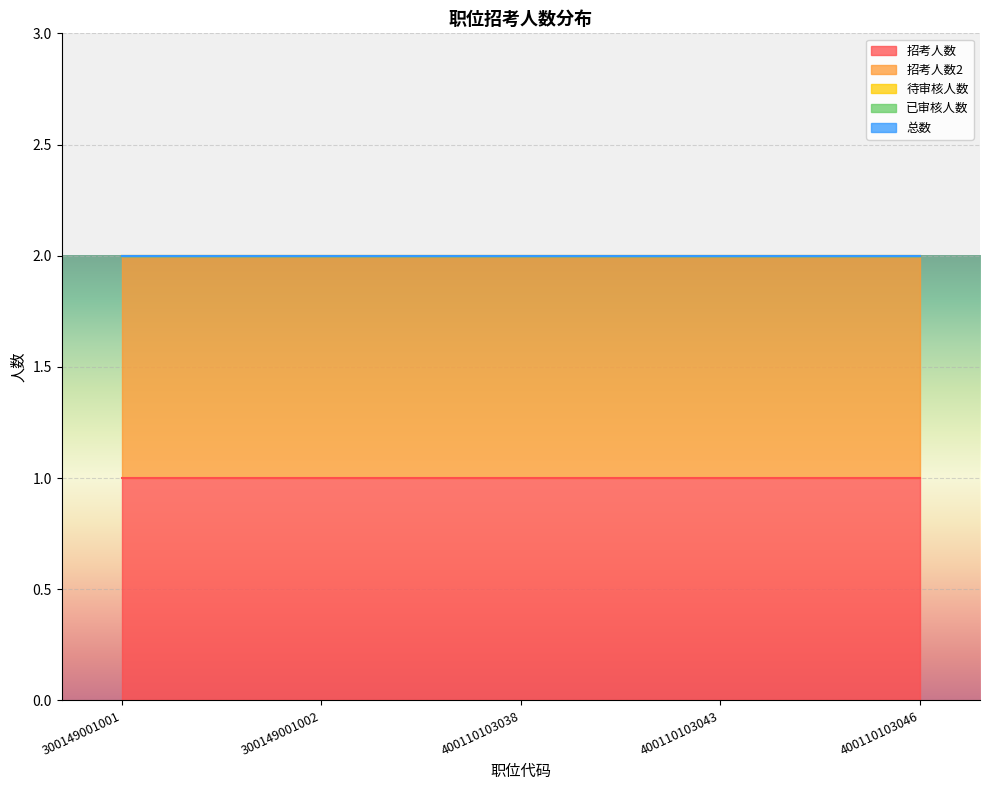

Where is 招考人数 nearest to the value 1?

300149001001